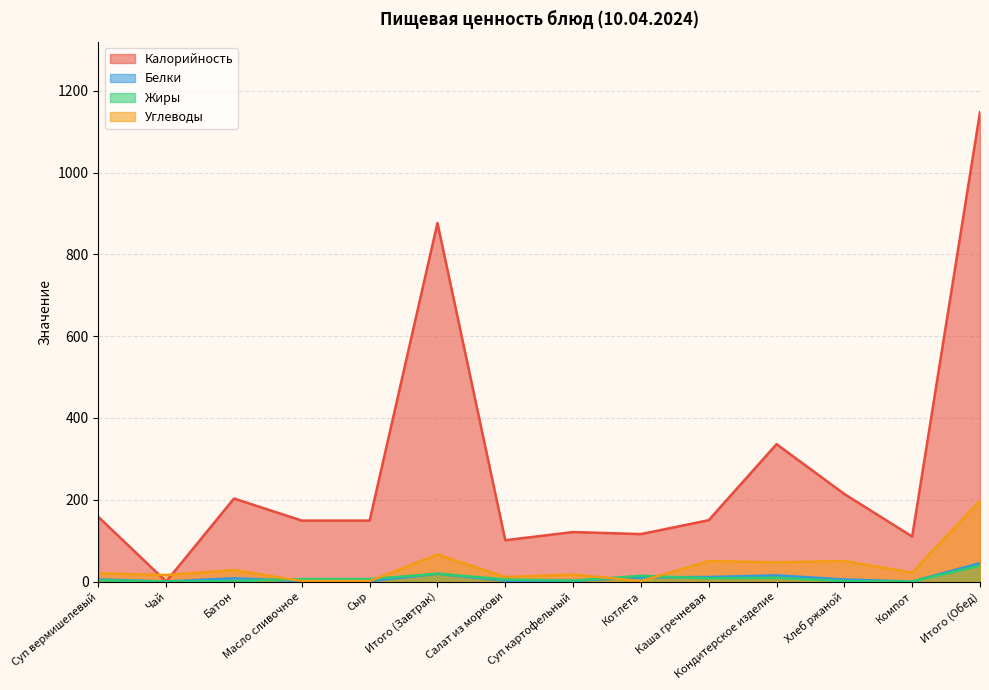

The Углеводы series shows 16 at Чай. True or false?

True